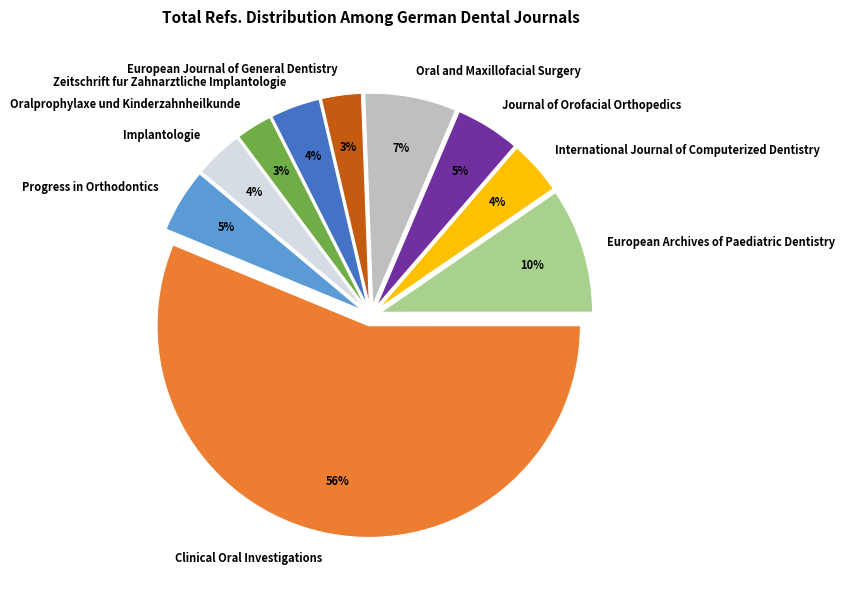

Is the sum of European Archives of Paediatric Dentistry and European Journal of General Dentistry greater than half?

No